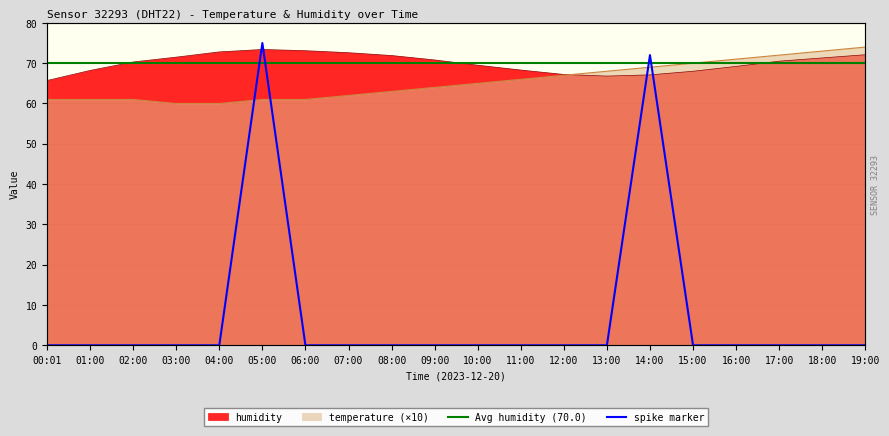

Which series changed the most between 02:00 and 13:00?

temperature